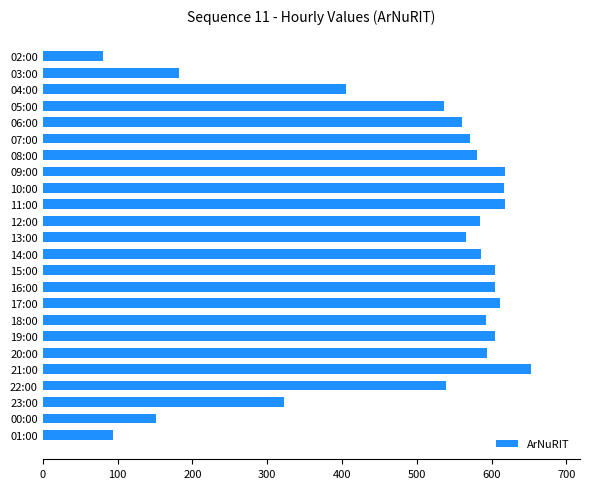

What position from the bottom is 07:00?

19